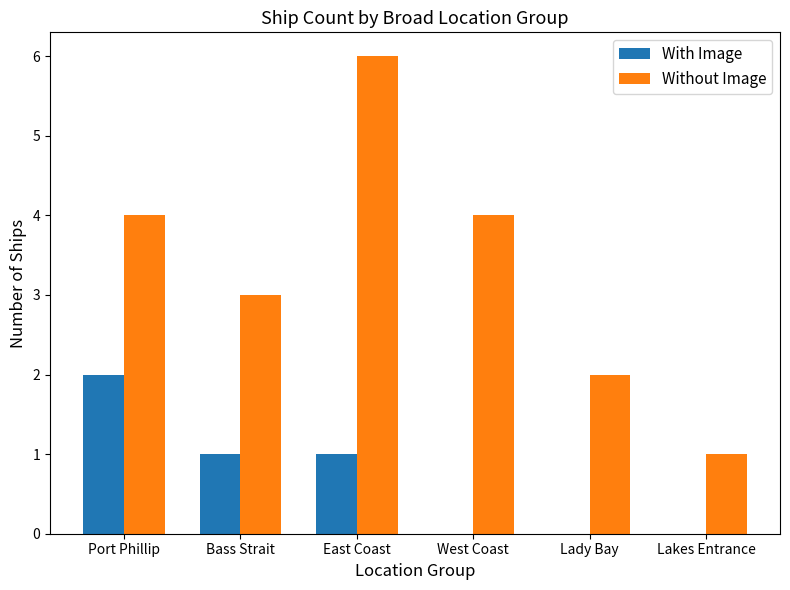

What are all the series names shown in the legend?

With Image, Without Image